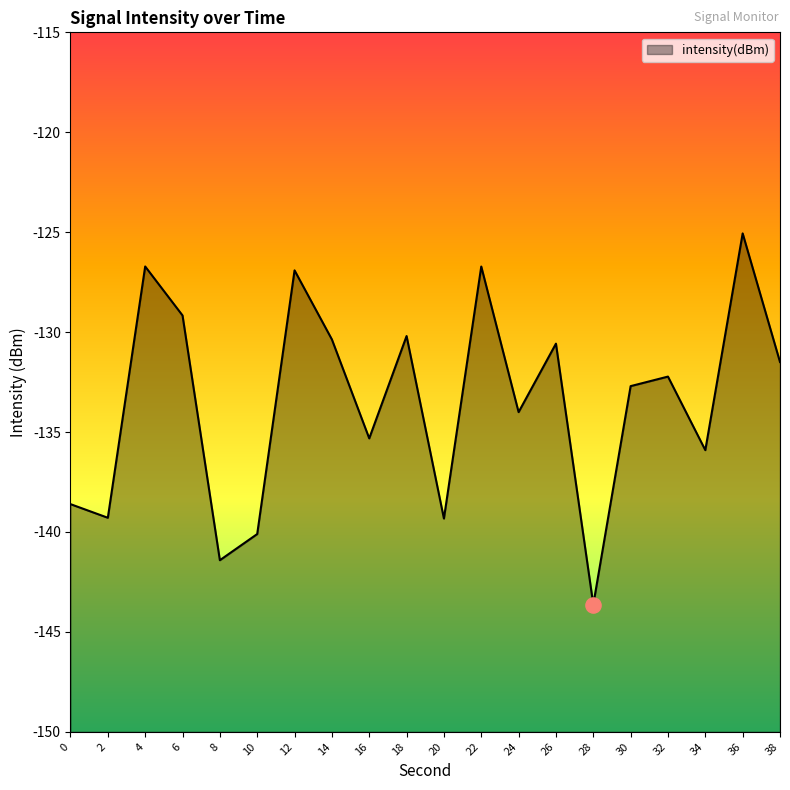

What is the change in value from 2 to 14?

+8.9